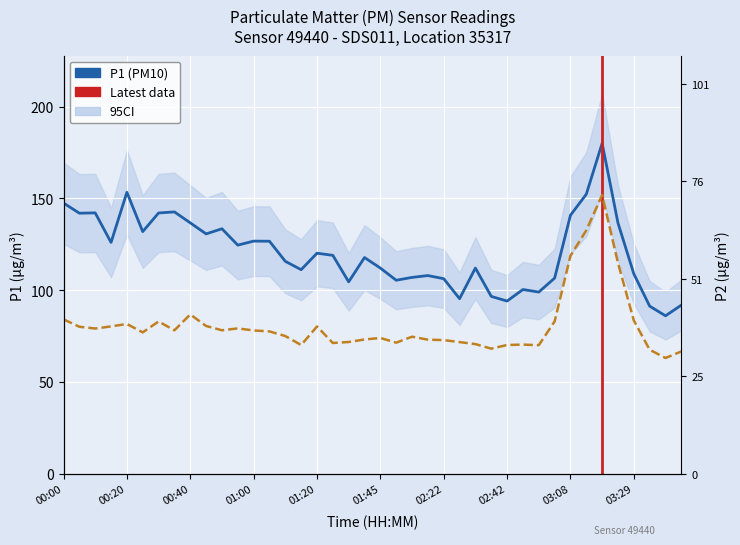

List the labels in order of P2 value, largest first.

03:19, 03:14, 03:08, 03:24, 00:40, 00:00, 03:29, 00:30, 03:03, 00:20, 00:45, 00:15, 01:20, 00:05, 00:55, 00:10, 00:50, 00:35, 01:00, 01:05, 00:25, 01:10, 01:55, 01:45, 01:40, 02:00, 02:22, 01:35, 02:27, 01:50, 01:25, 02:32, 02:47, 02:42, 01:15, 02:53, 02:37, 03:34, 03:44, 03:39